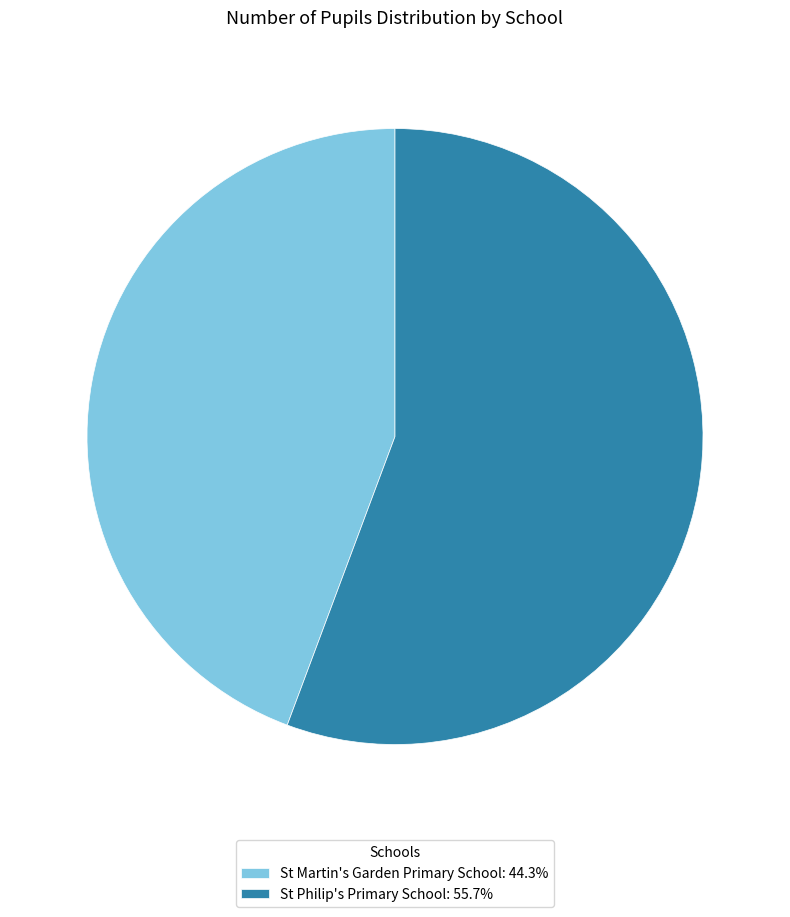

How many segments does this pie chart have?

2